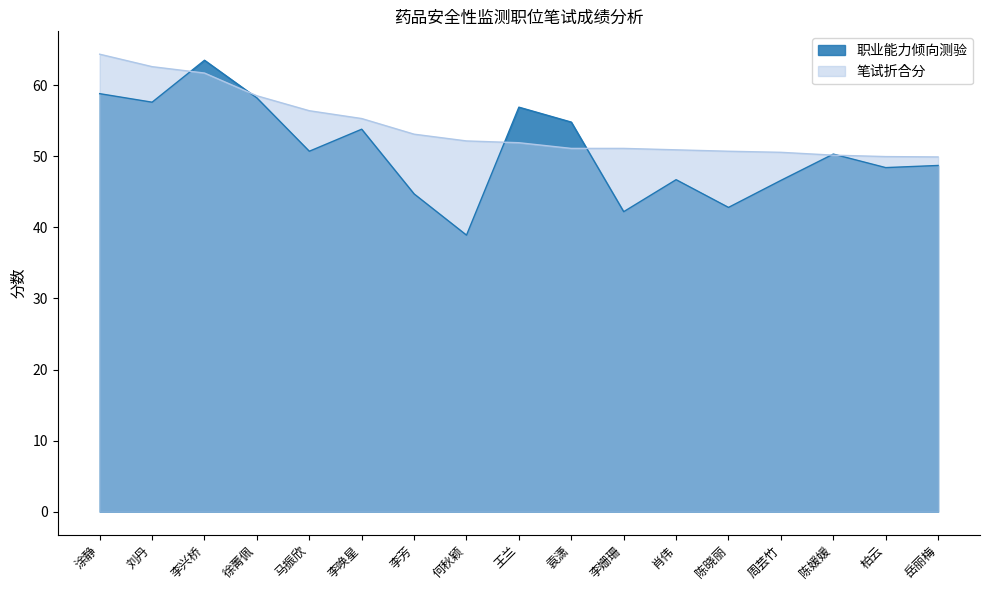

What position from the left is 肖伟?

12